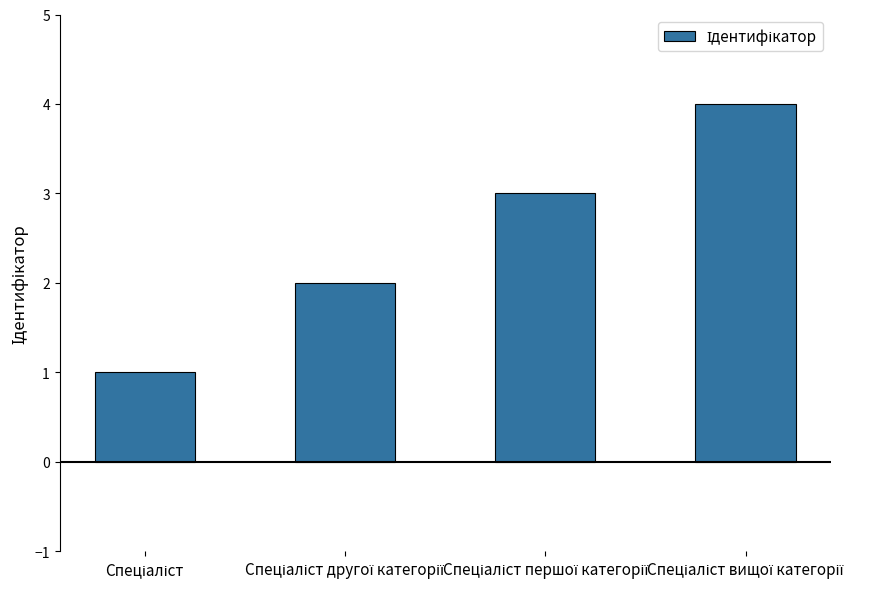

Does the chart contain any negative values?

No